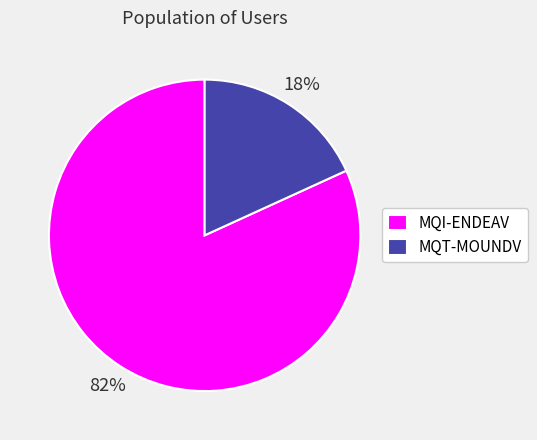

How many segments does this pie chart have?

2